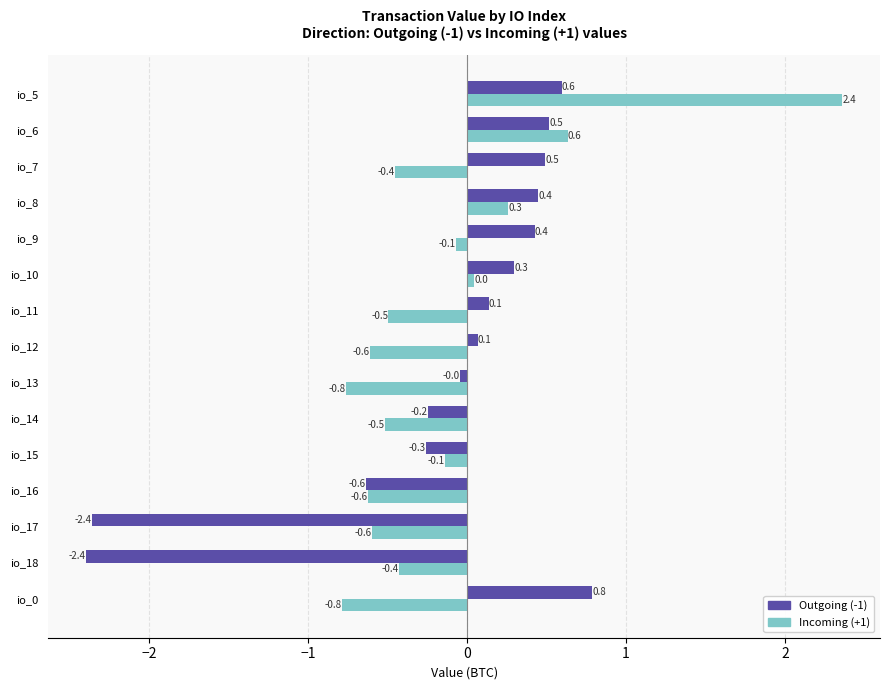

At which category is the sum across all series the highest?

io_5